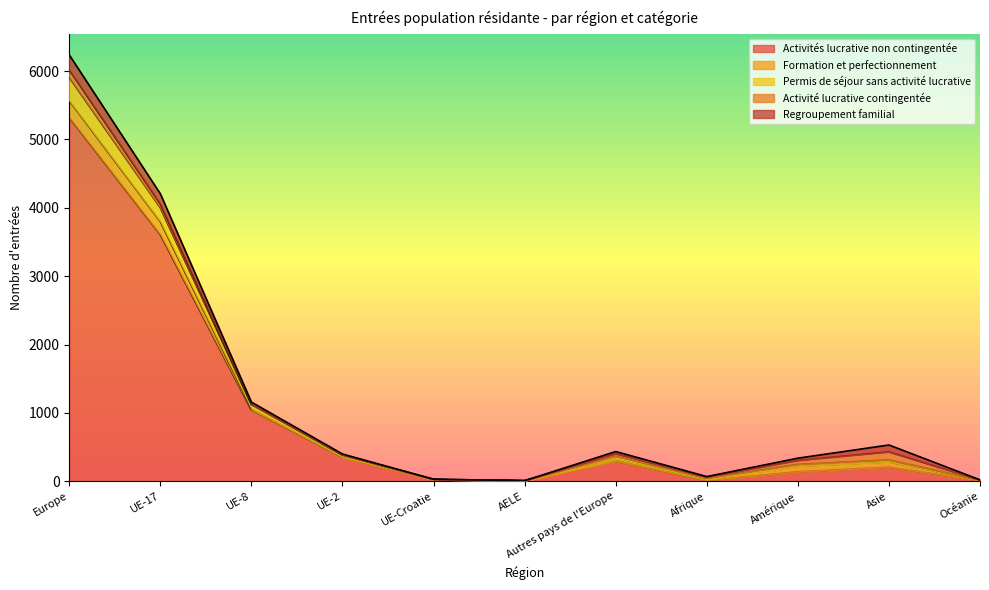

What is the value of the Activités lucrative non contingentée point at the 4th from the left?

352